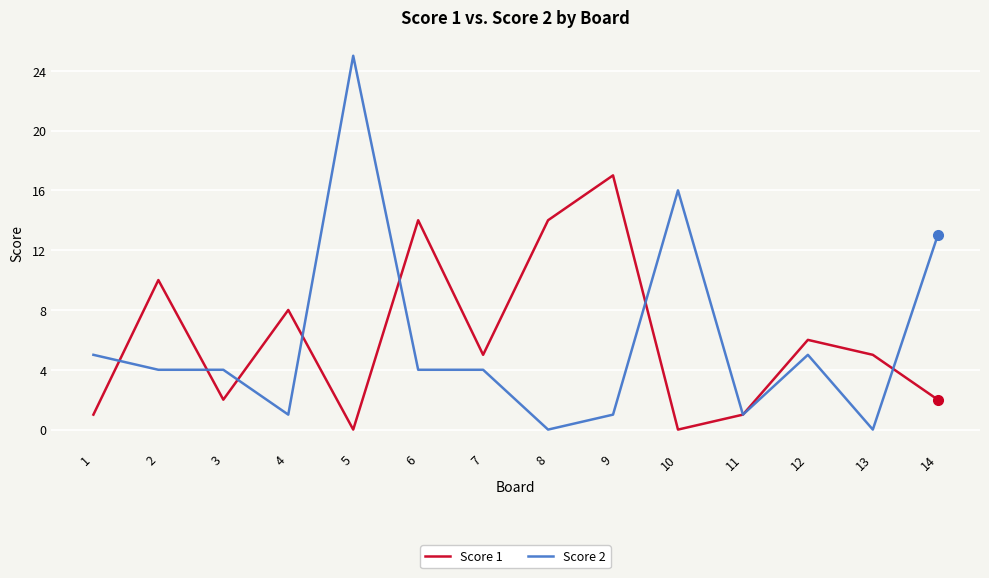

Where does the Score 1 series first go above 5?

2